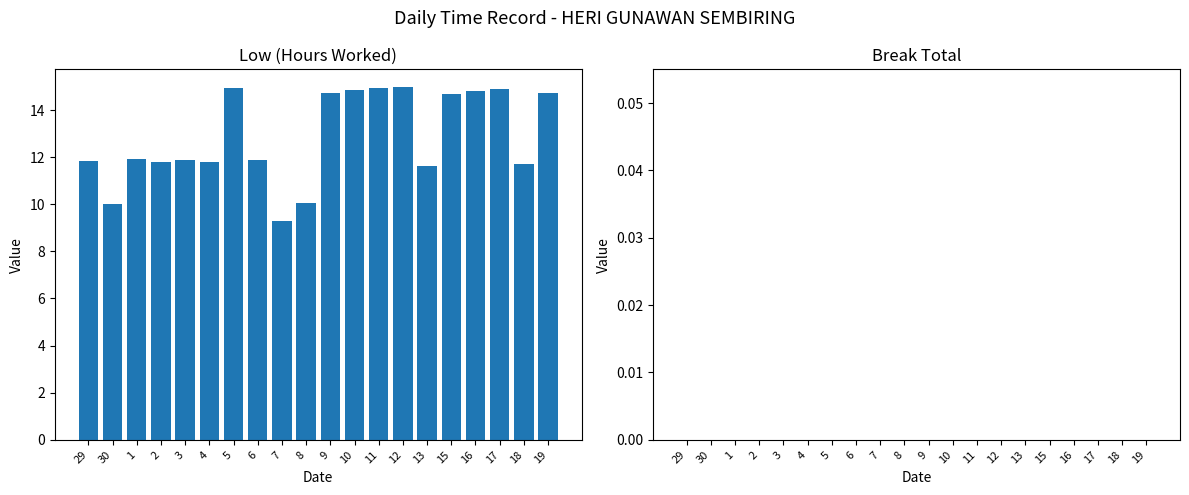

What is the value of the 3rd bar from the left?

11.9